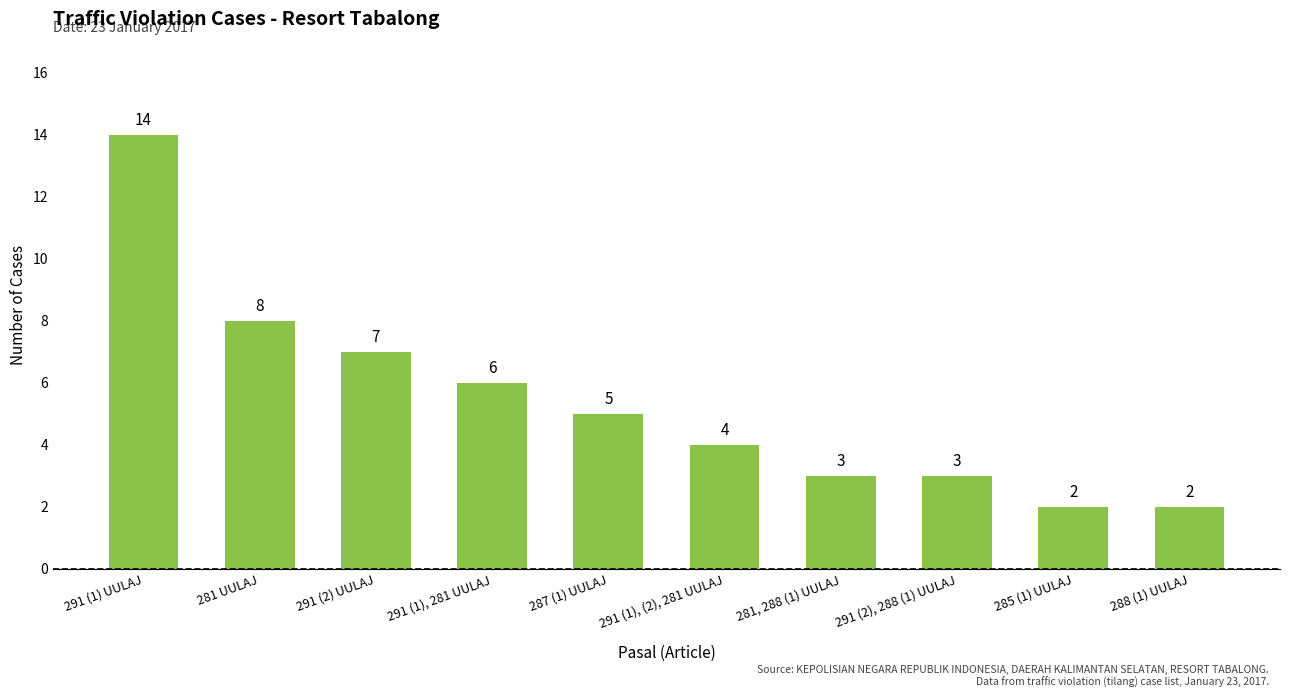

The value at 291 (2), 288 (1) UULAJ is 3. True or false?

True